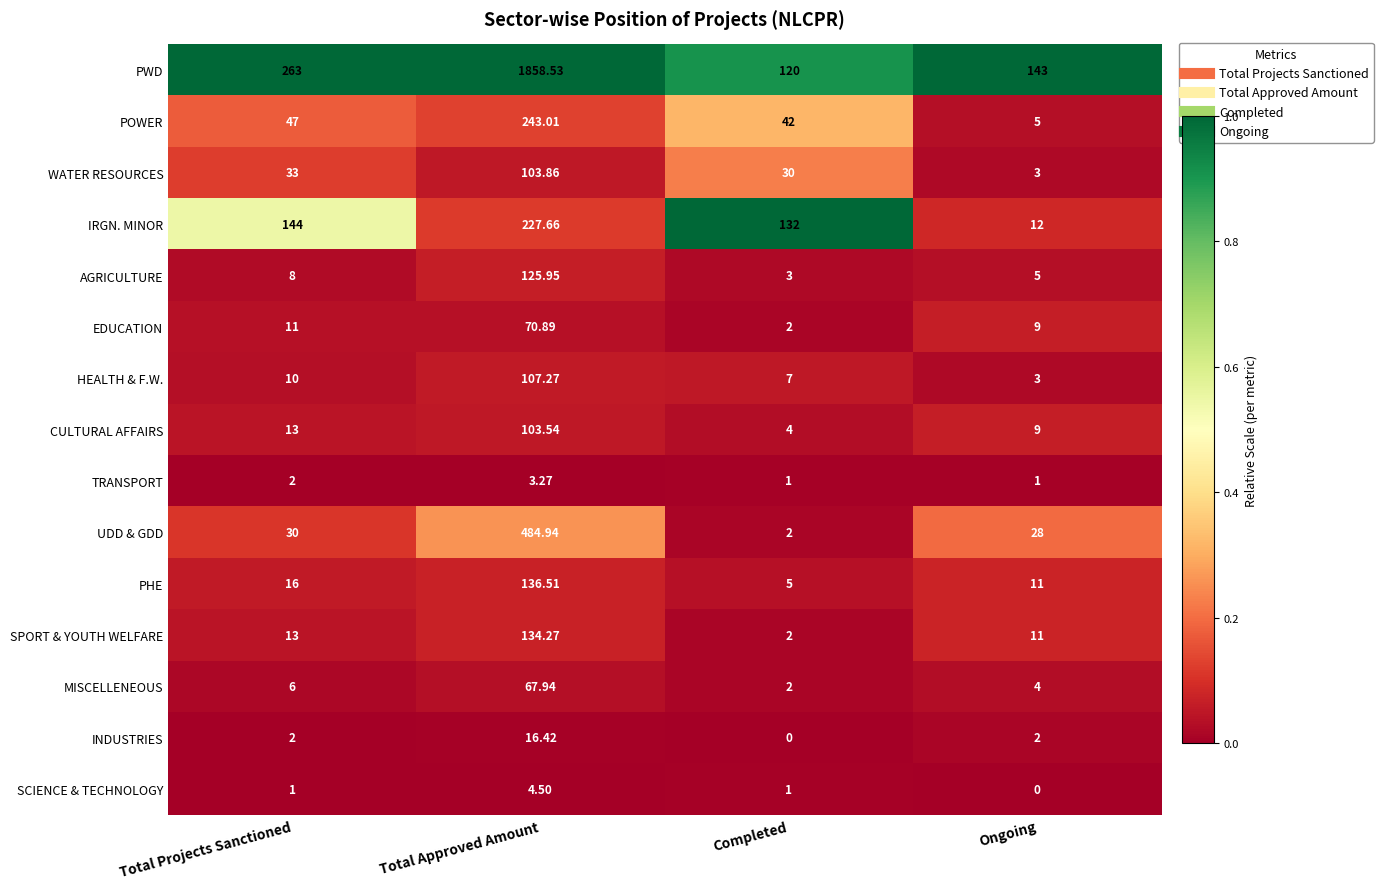

What is the difference between the highest and lowest values at Ongoing?

143.0